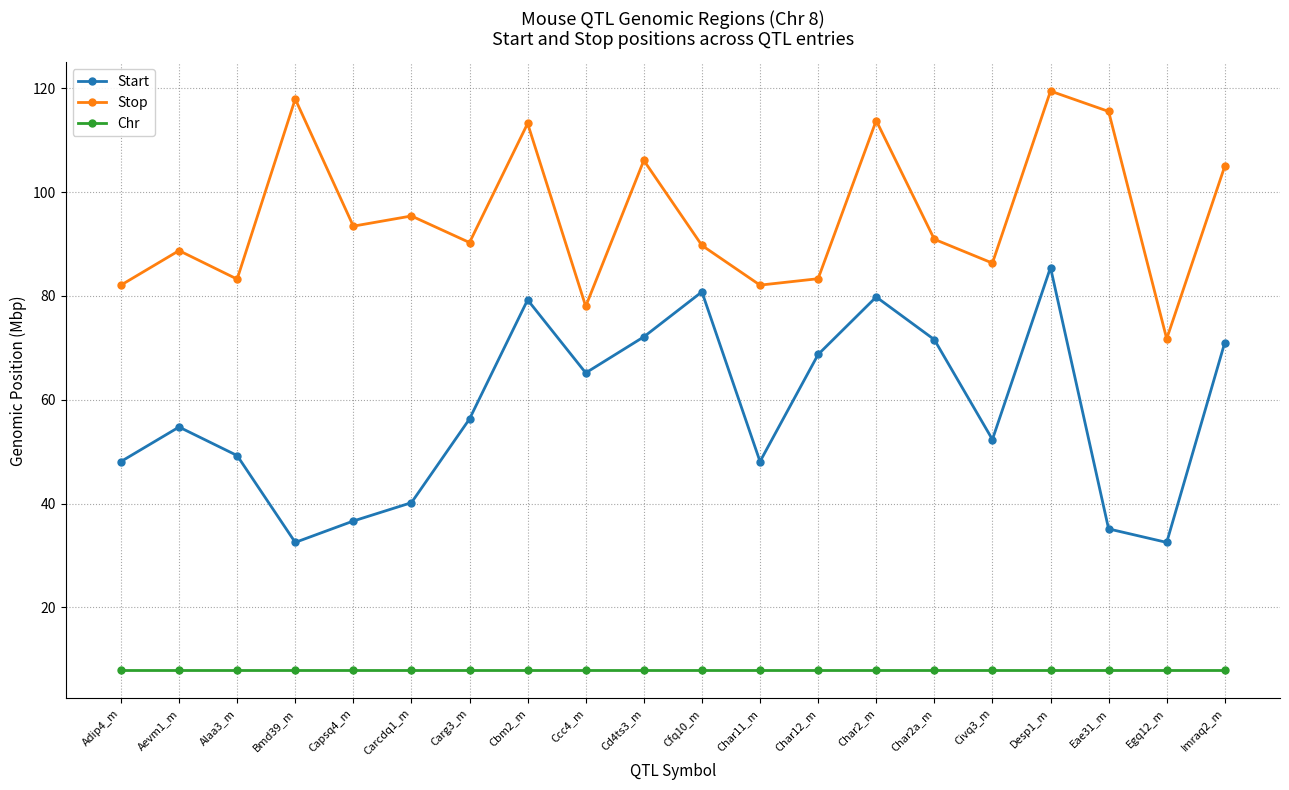

What is the lowest value of the Chr series?

8.0